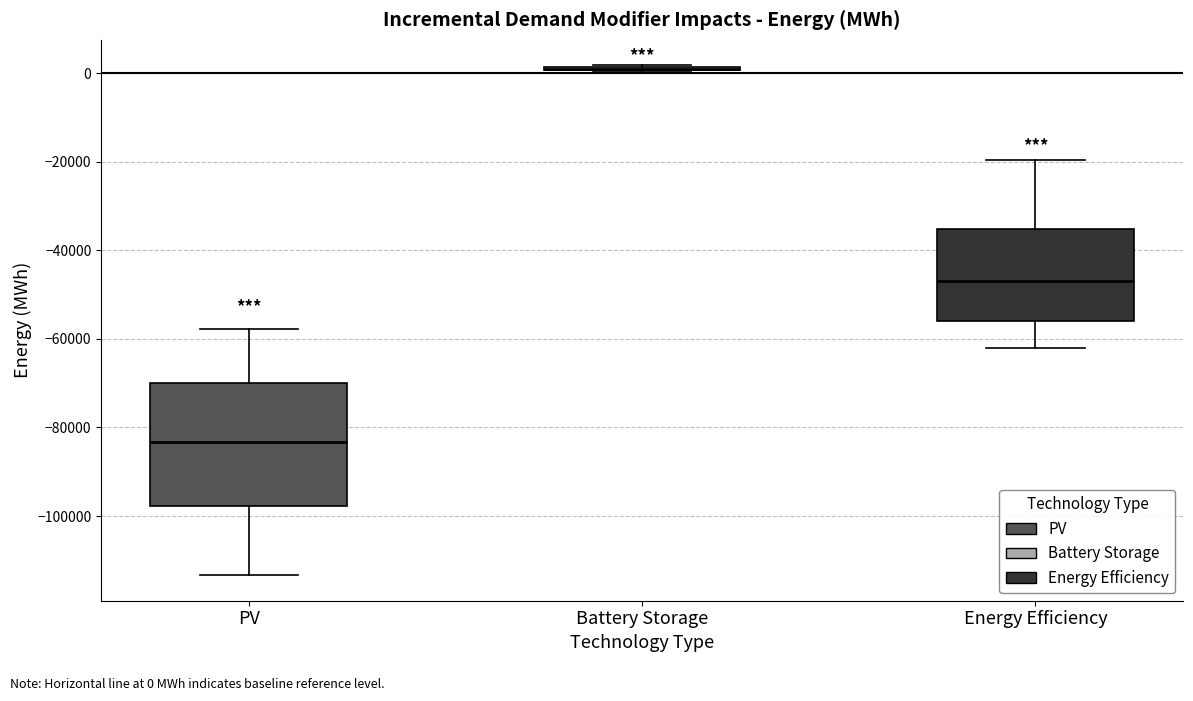

Reading left to right, transcribe this box plot: for each box, give where its median line is, the range the box spans, and where its two whiskers end, as read against the y-axis. The values are not printed on the chart, so give them approximately, as read against the axis.

PV: median -84000, box -98000 to -70000, whiskers -114000 to -58000
Battery Storage: box collapsed to a line at 0, whiskers 0 to 2000
Energy Efficiency: median -46000, box -56000 to -36000, whiskers -62000 to -20000